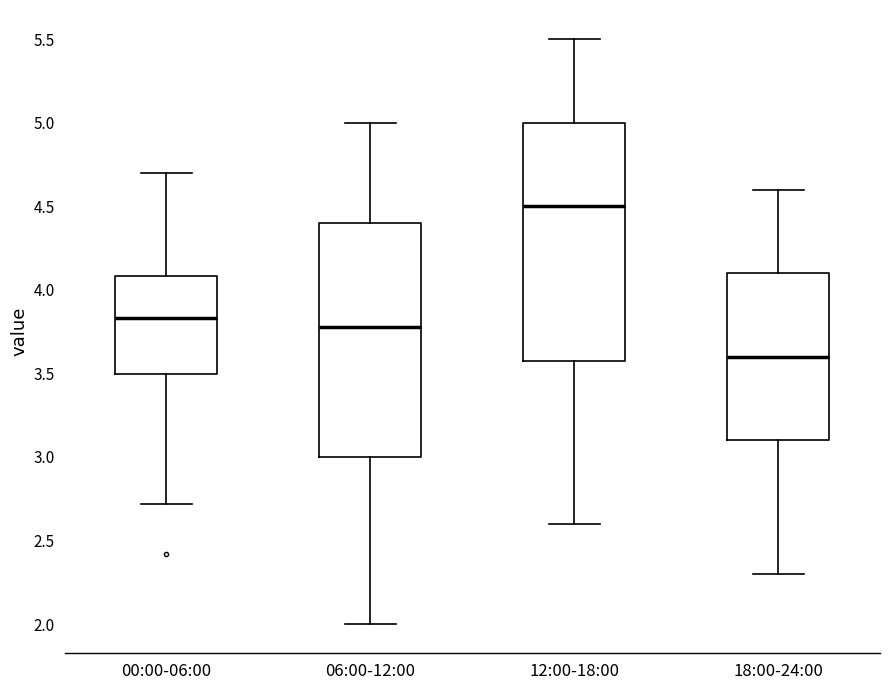

Reading left to right, read every box against the y-axis: the position of its median line, the range the box covers, and the ends of its whiskers. The values are not printed on the chart, so give them approximately, as read against the axis.

00:00-06:00: median 3.85, box 3.50 to 4.10, whiskers 2.70 to 4.70
06:00-12:00: median 3.80, box 3.00 to 4.40, whiskers 2.00 to 5.00
12:00-18:00: median 4.50, box 3.60 to 5.00, whiskers 2.60 to 5.50
18:00-24:00: median 3.60, box 3.10 to 4.10, whiskers 2.30 to 4.60